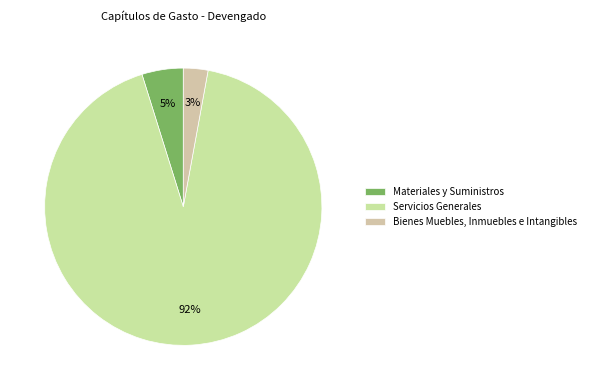

Which slice represents more than half of the pie?

Servicios Generales